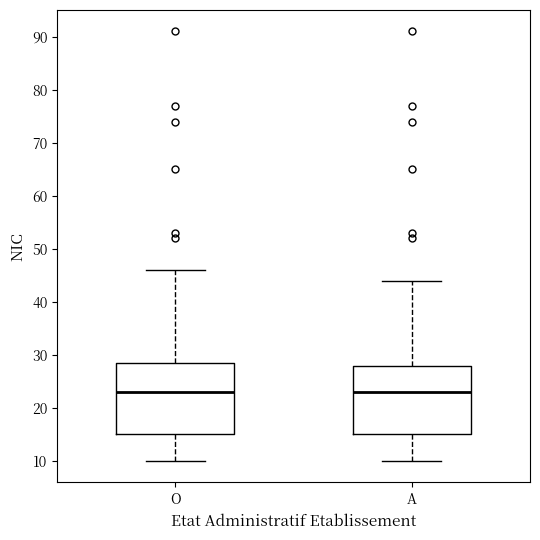

Reading left to right, read every box against the y-axis: the position of its median line, the range the box covers, and the ends of its whiskers. The values are not printed on the chart, so give them approximately, as read against the axis.

O: median 23, box 15 to 29, whiskers 10 to 46
A: median 23, box 15 to 28, whiskers 10 to 44